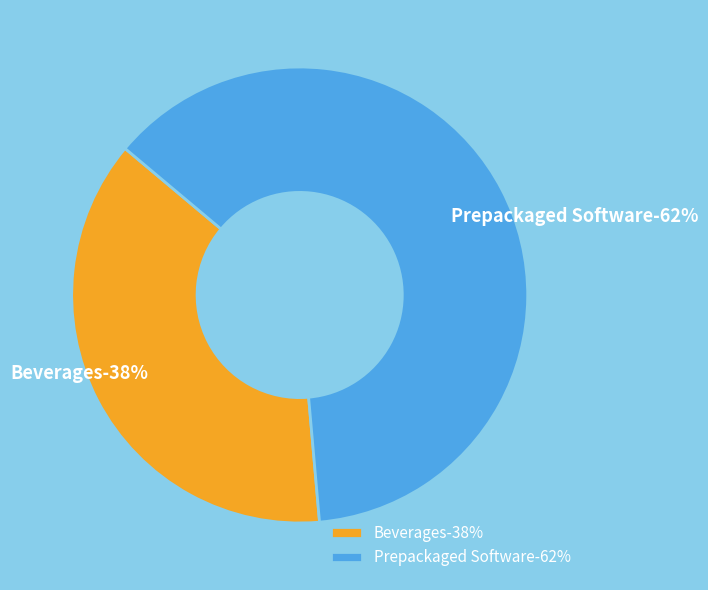

Is it true that sec=2 (Beverages) is 48% of the pie?

False